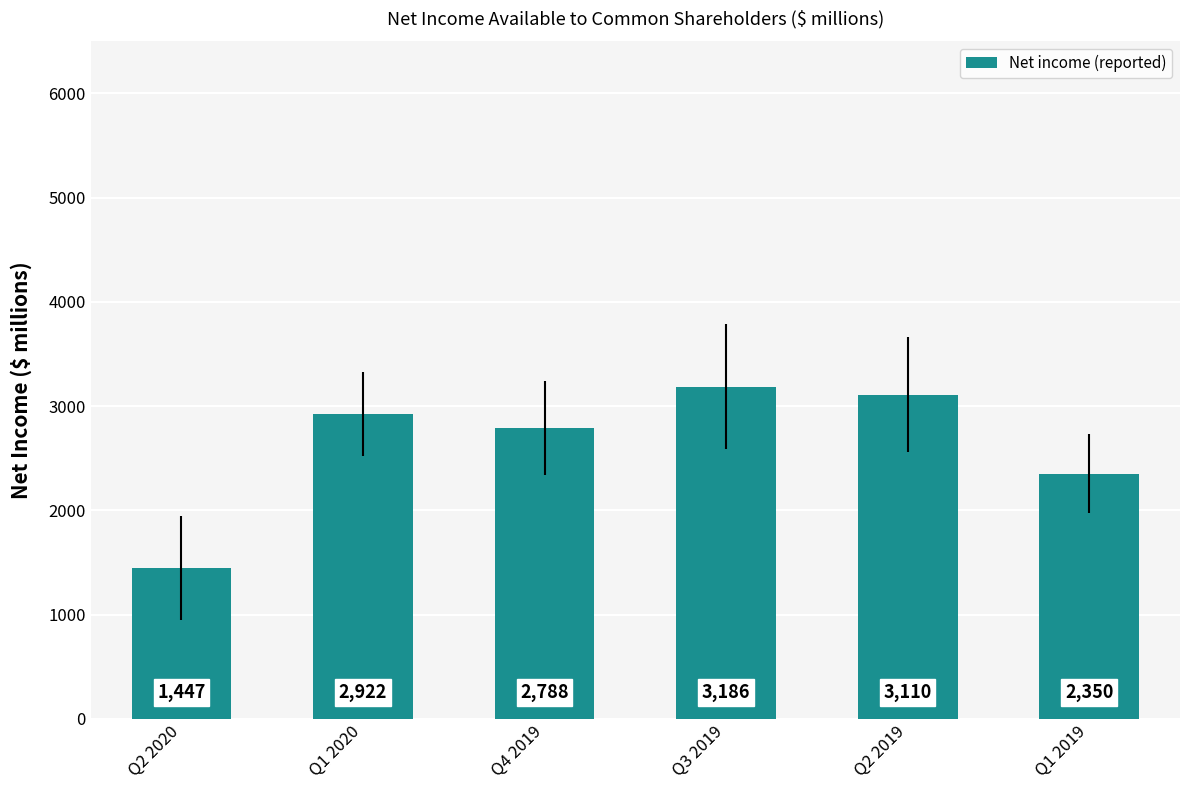

What is the difference between the maximum and minimum values?

1739